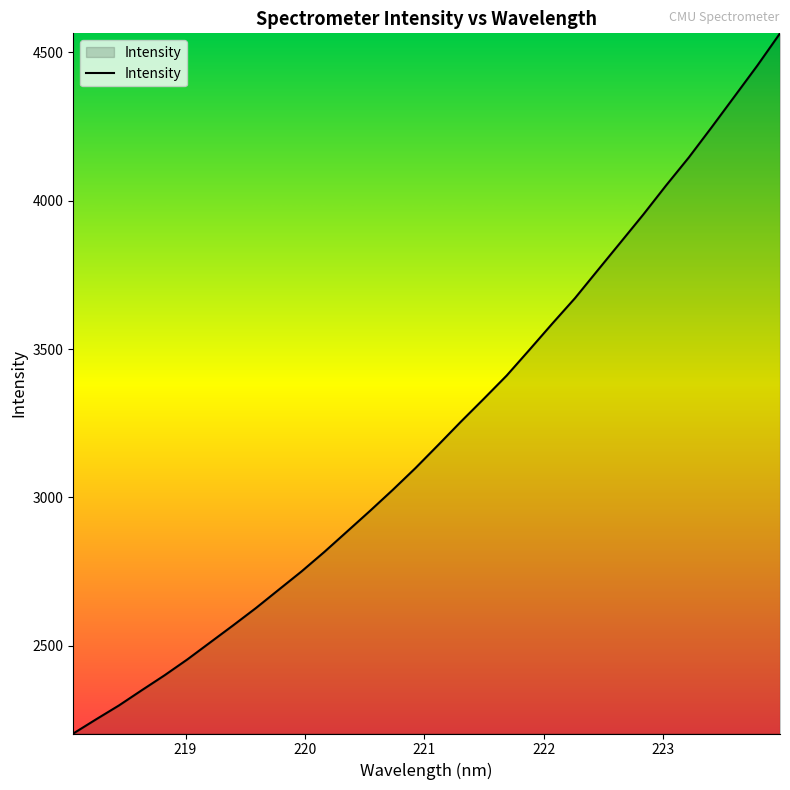

What is the difference between the maximum and minimum values?

2359.1